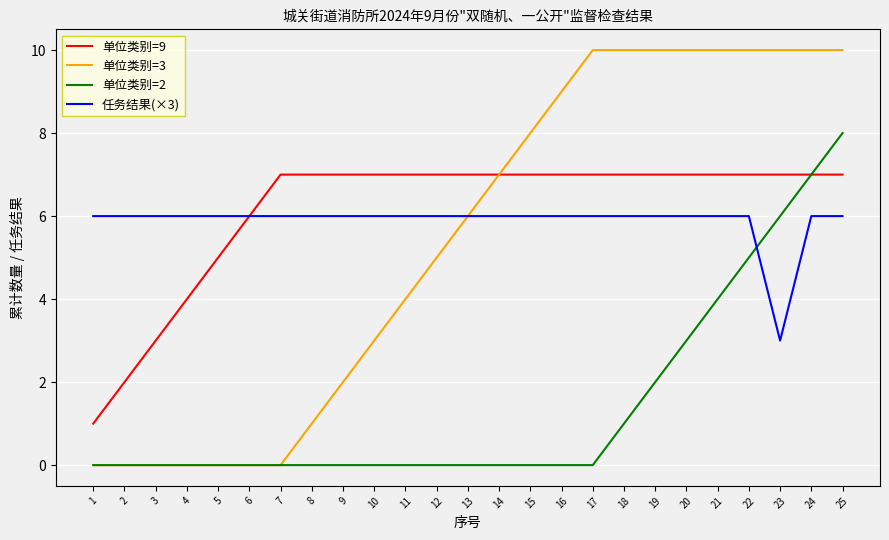

At which label is 单位类别=9 closest to 4?

4